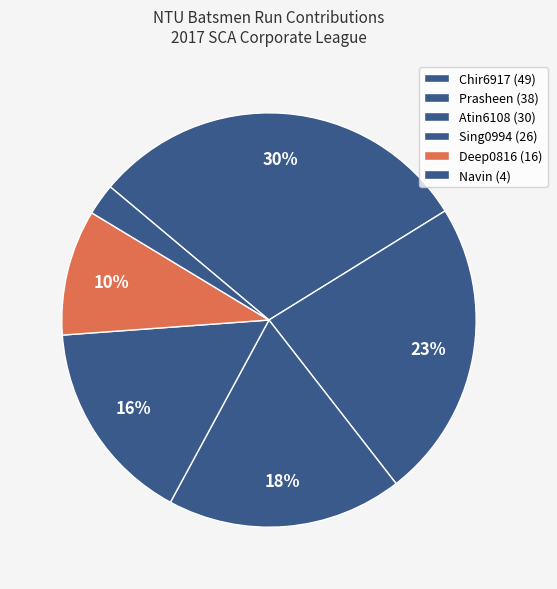

Is there any slice that represents more than half of the pie?

No